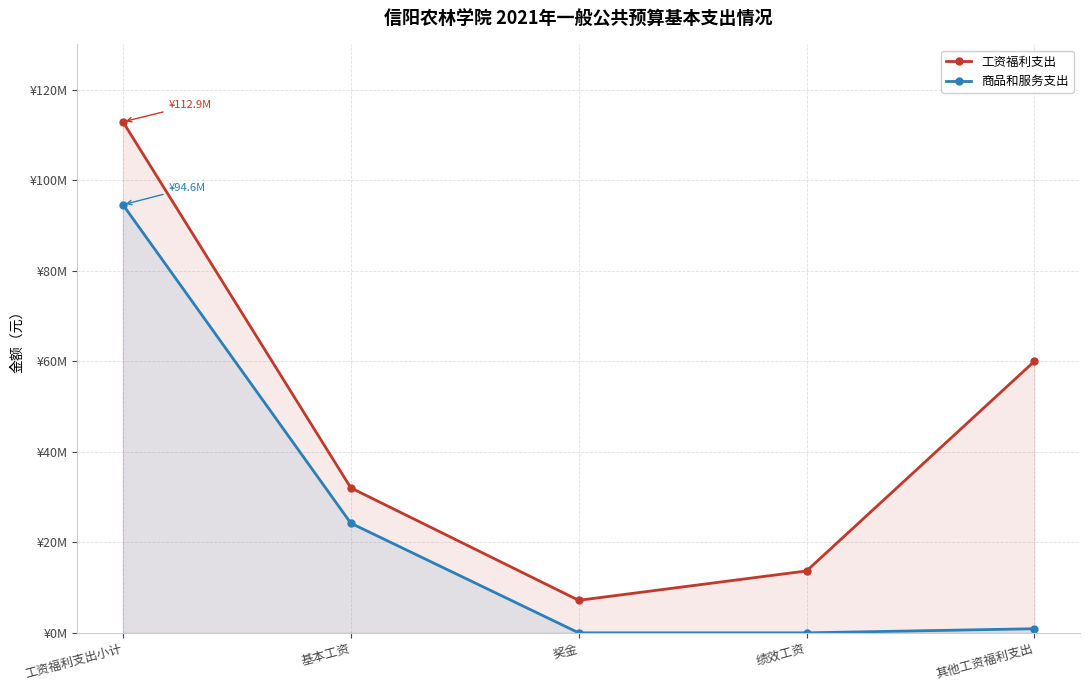

What position from the right is 工资福利支出小计?

5